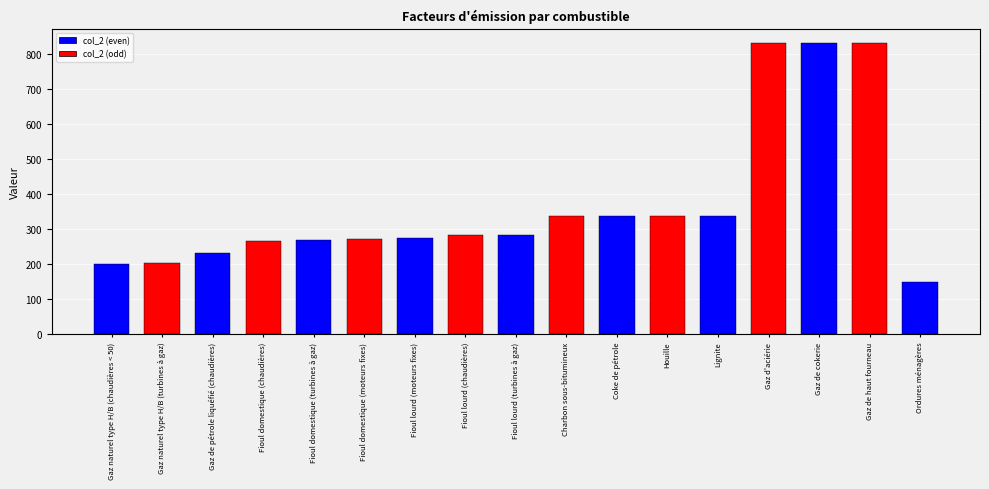

How many bars are there in total?

17